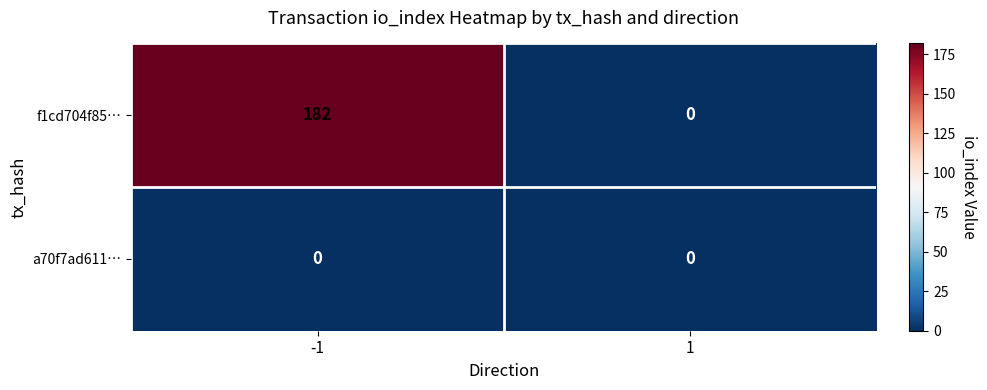

True or false: a70f7ad611… has a value of 0 at 1.

True